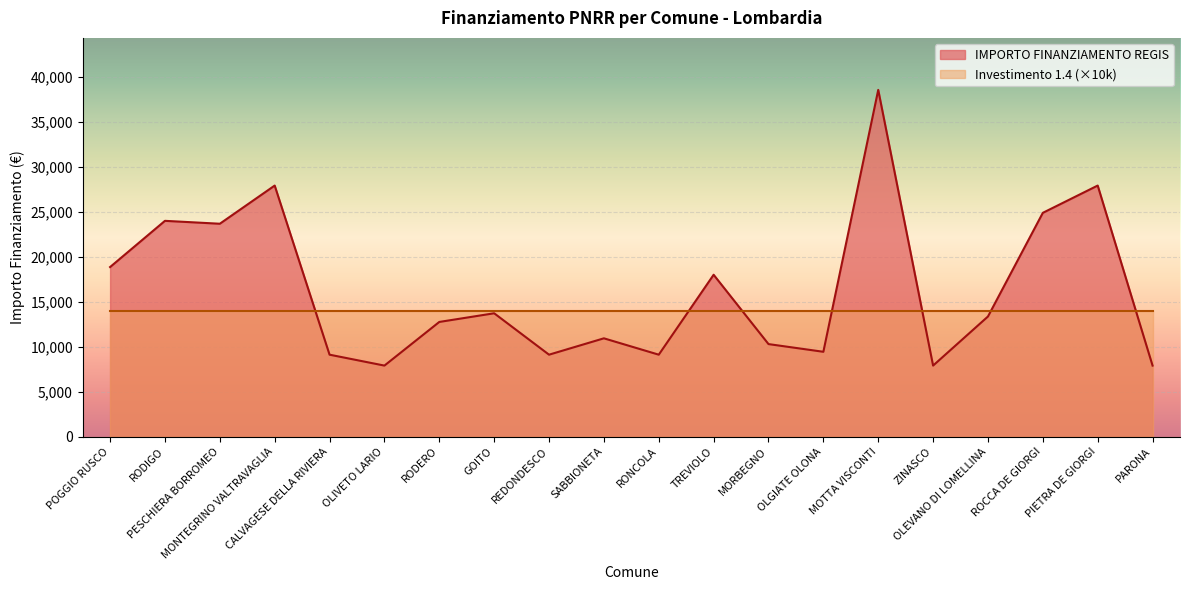

Which category has the highest value across all series?

MOTTA VISCONTI